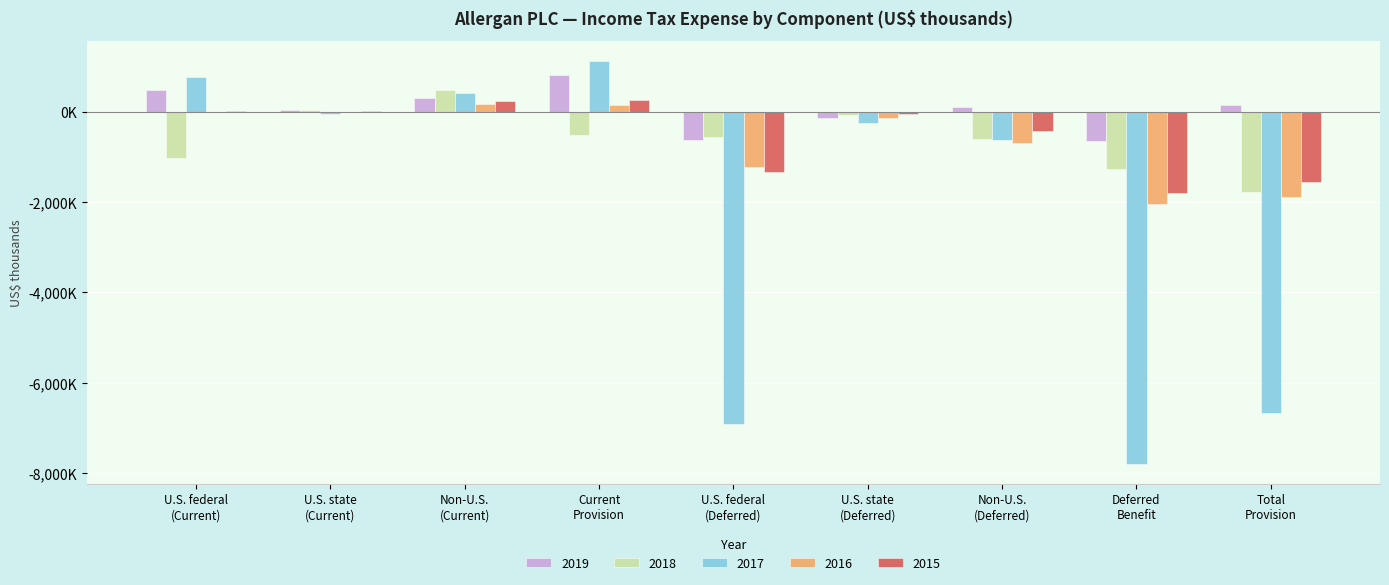

What is the average value of the 2017 series?

-2223467